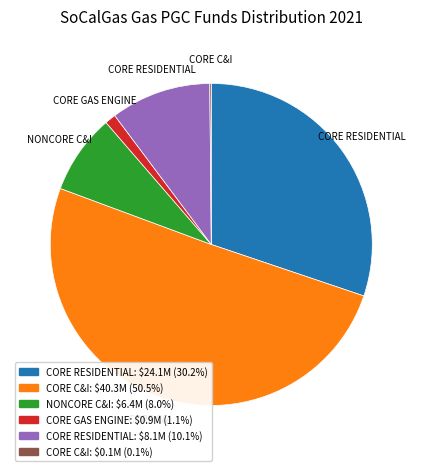

Which category accounts for the majority?

CORE C&I (NON CARE)